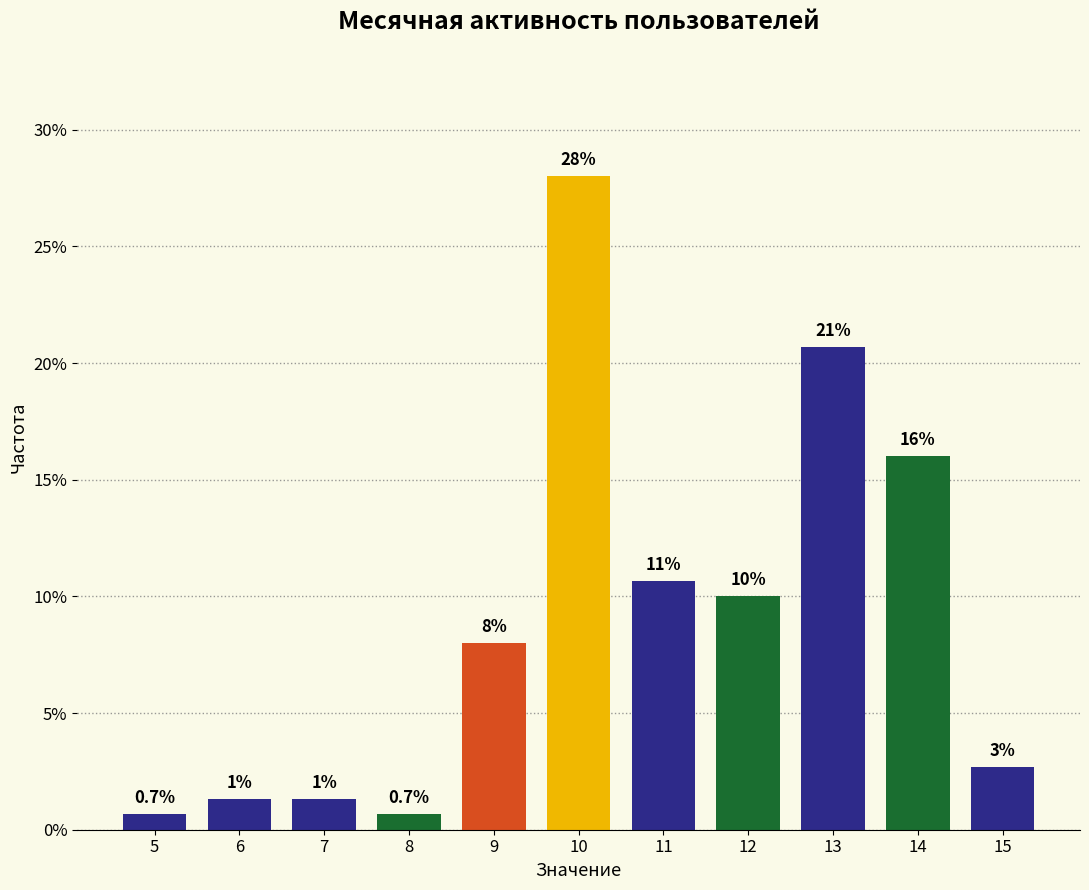

What is the change in value from 9 to 14?

+8.0